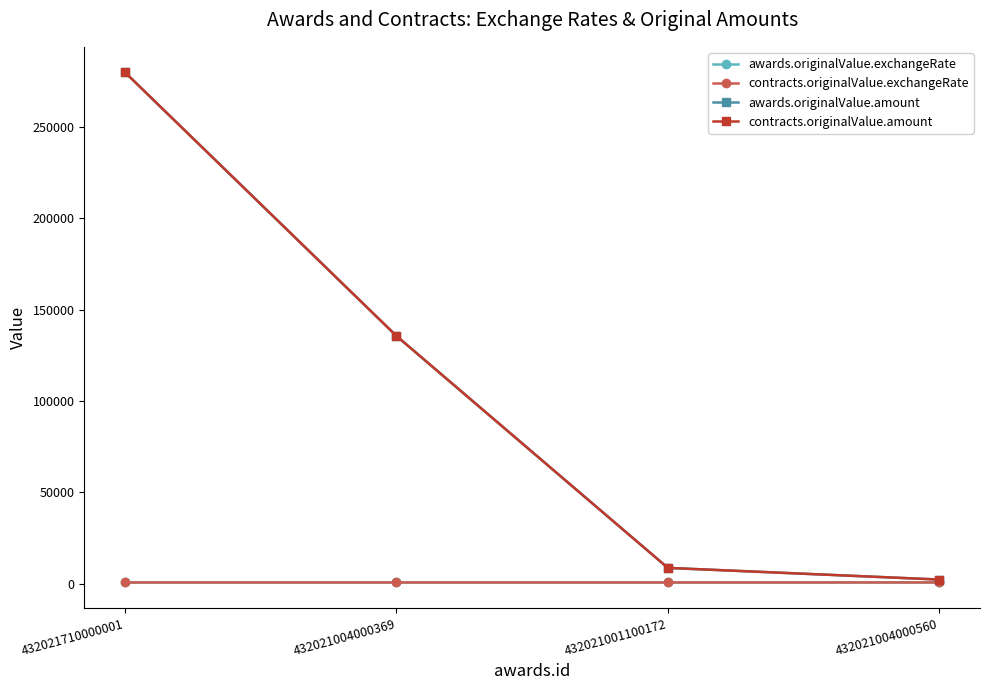

Does the chart have visible grid lines?

No